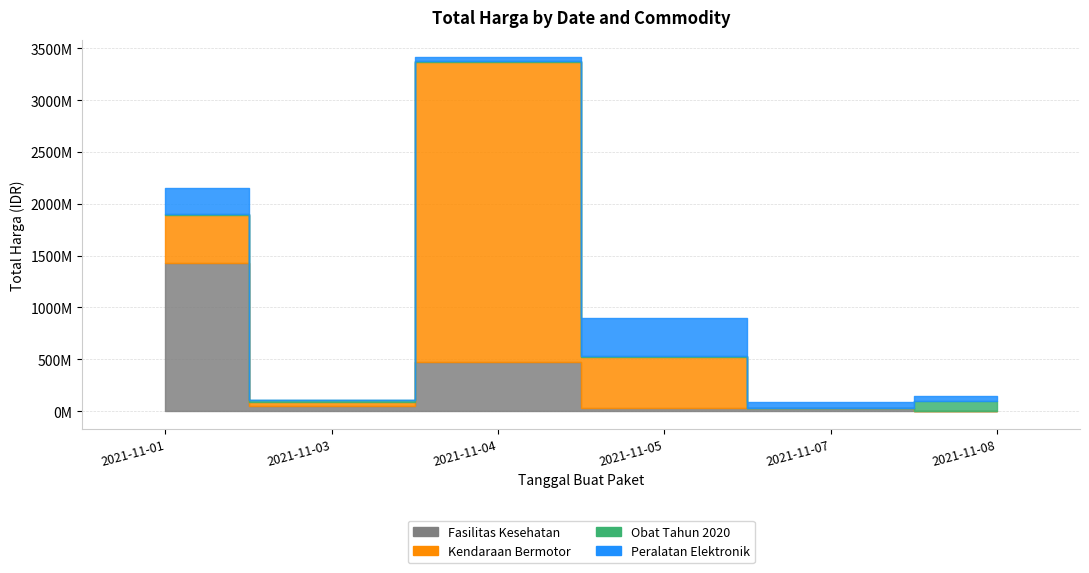

How many times do Kendaraan Bermotor and Peralatan Elektronik cross each other?

1